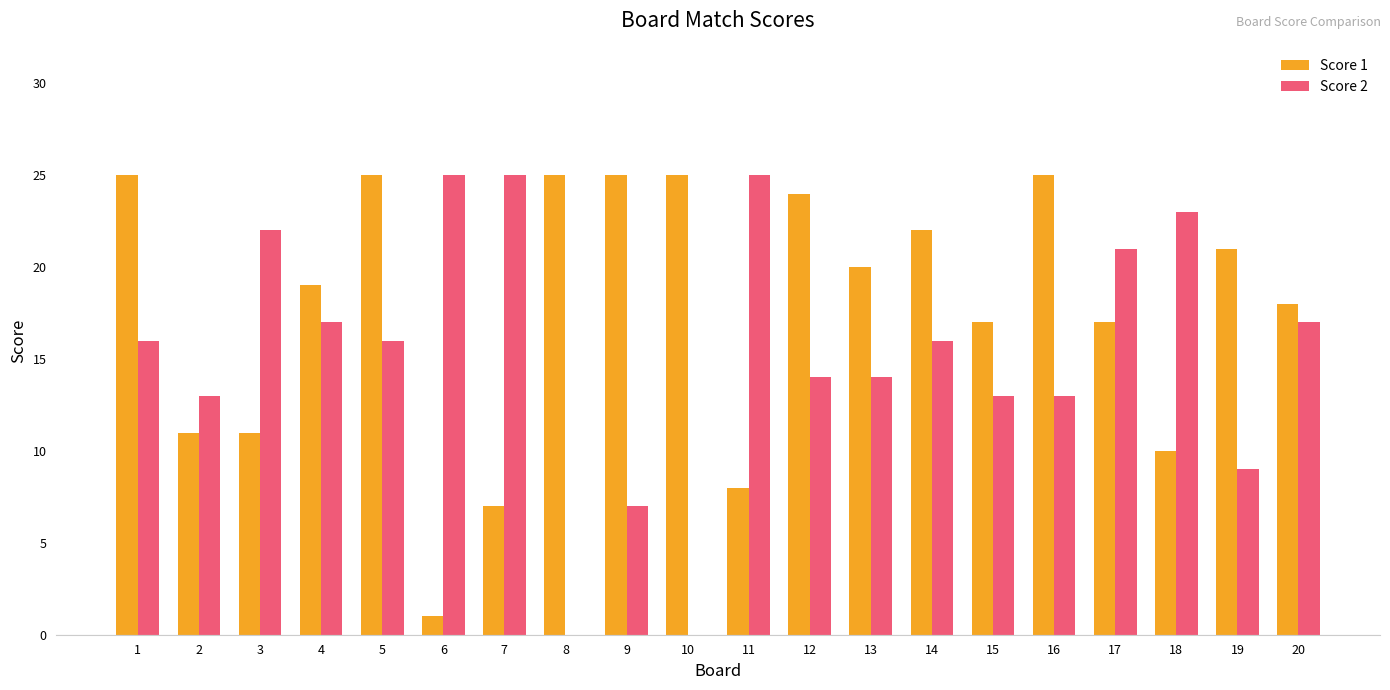

Is it true that Score 1 equals 6 at 5?

False